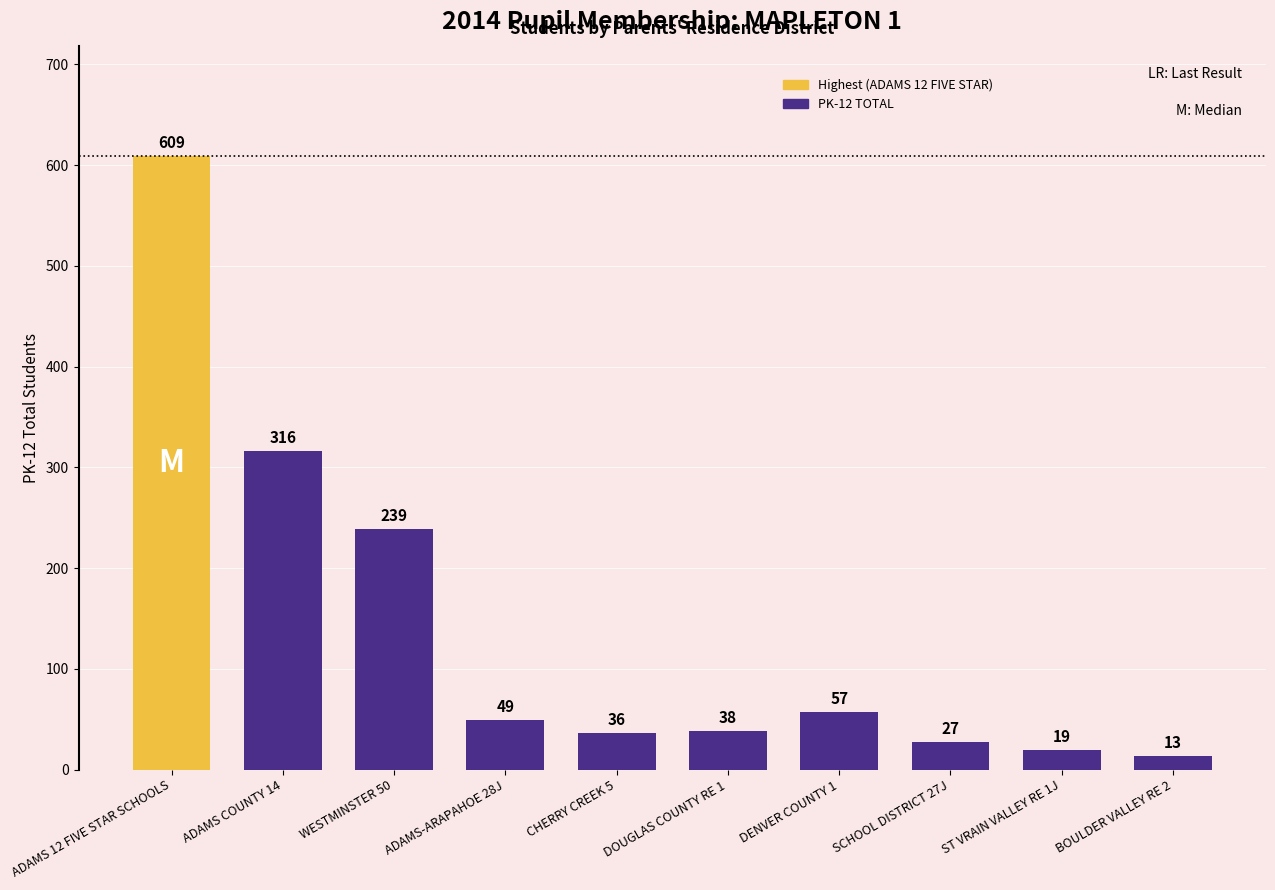

Is it true that the value at ADAMS-ARAPAHOE 28J is 49?

True